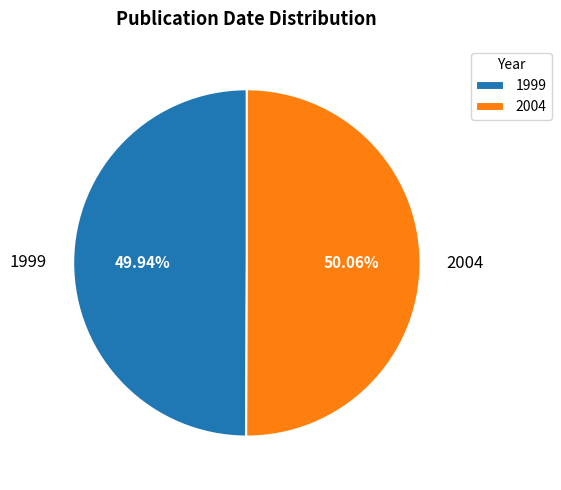

To the nearest percent, what is the combined percentage of 2004 and 1999?

100%